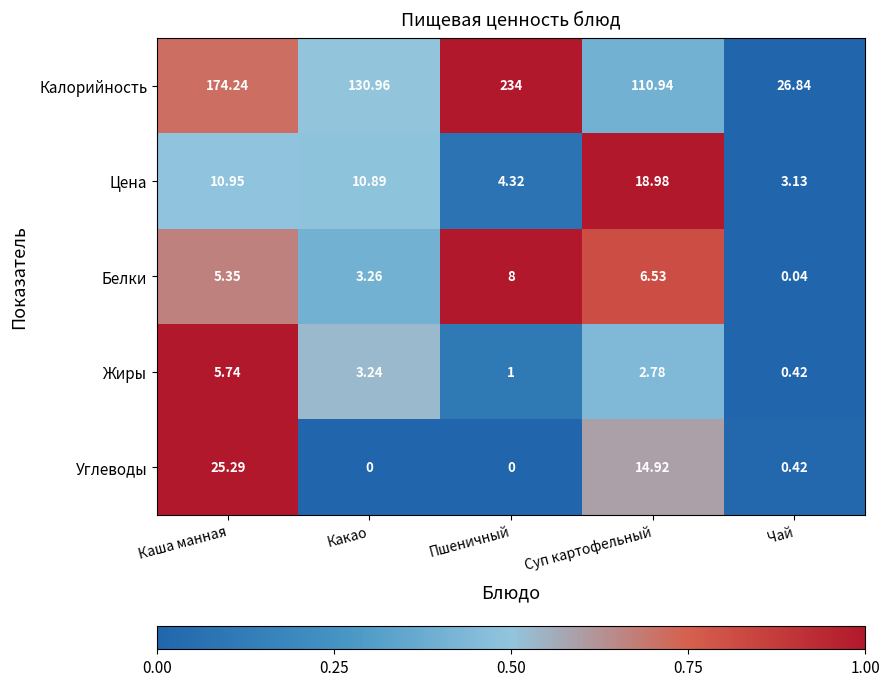

Which category has the highest value across all series?

Пшеничный